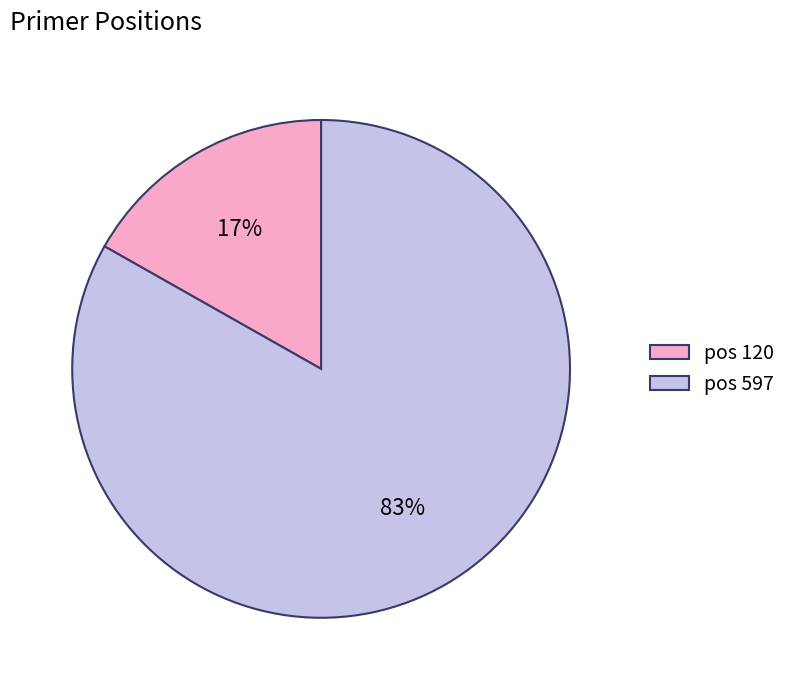

True or false: pos 120 accounts for 17% of the total.

True